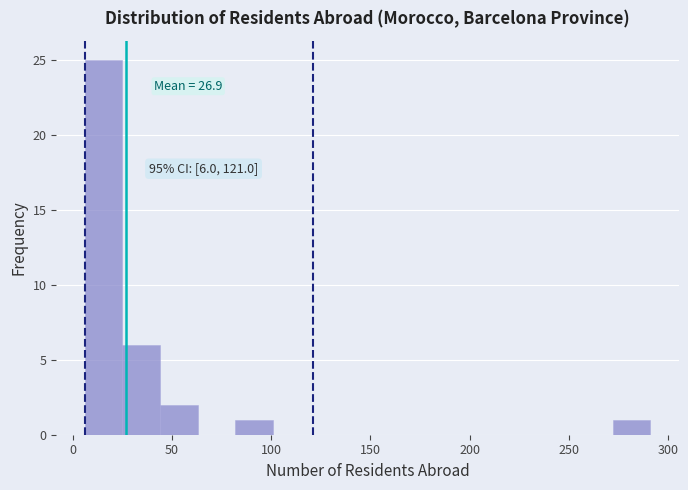

Around what value on the x-axis is the tallest bar? Give the approximate position of its centre, as read against the axis.

15